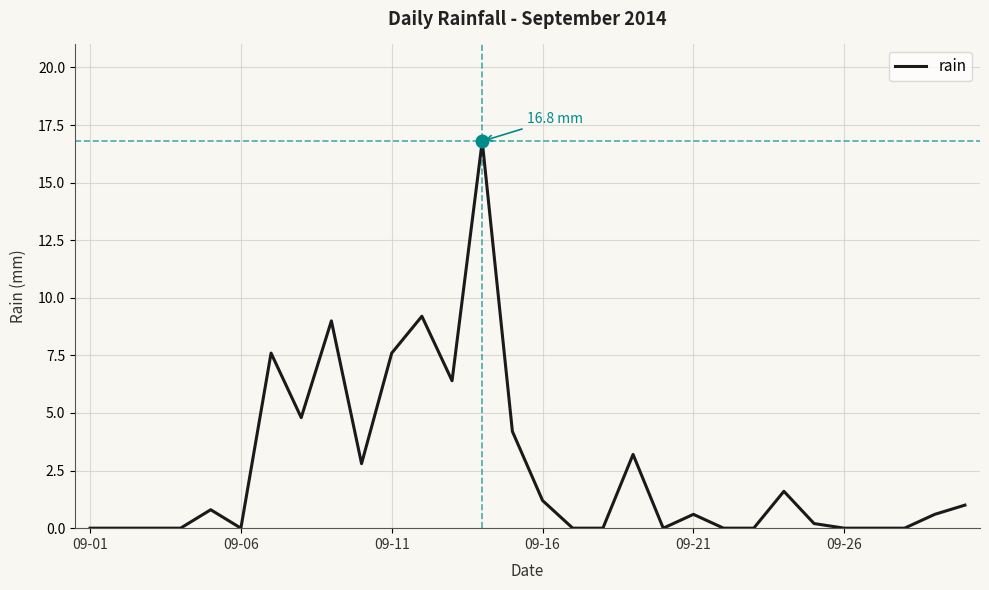

What is the greatest value displayed?

16.8